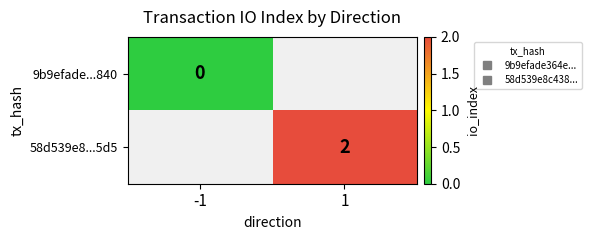

At which label is 9b9efade...840 closest to 0?

-1